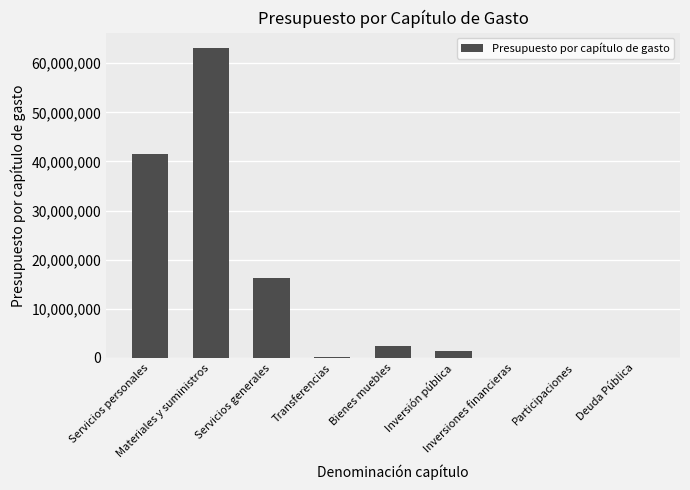

What is the maximum value shown in the chart?

63078693.3